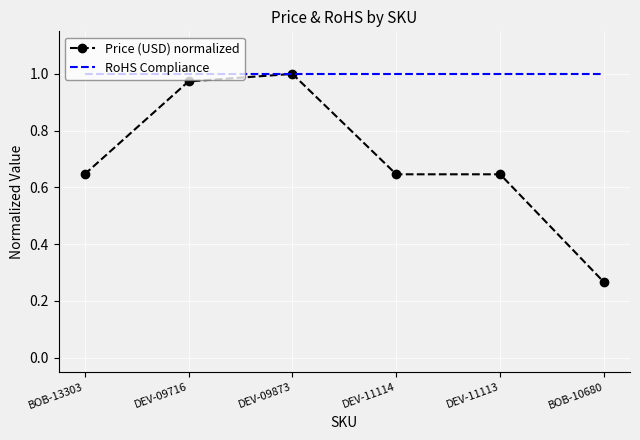

At which label is Price (USD) normalized closest to 0?

BOB-10680